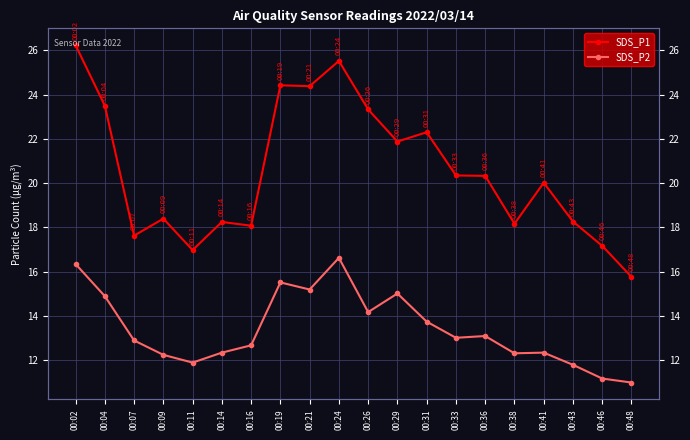

What is the total value across all series at 00:46?

28.4